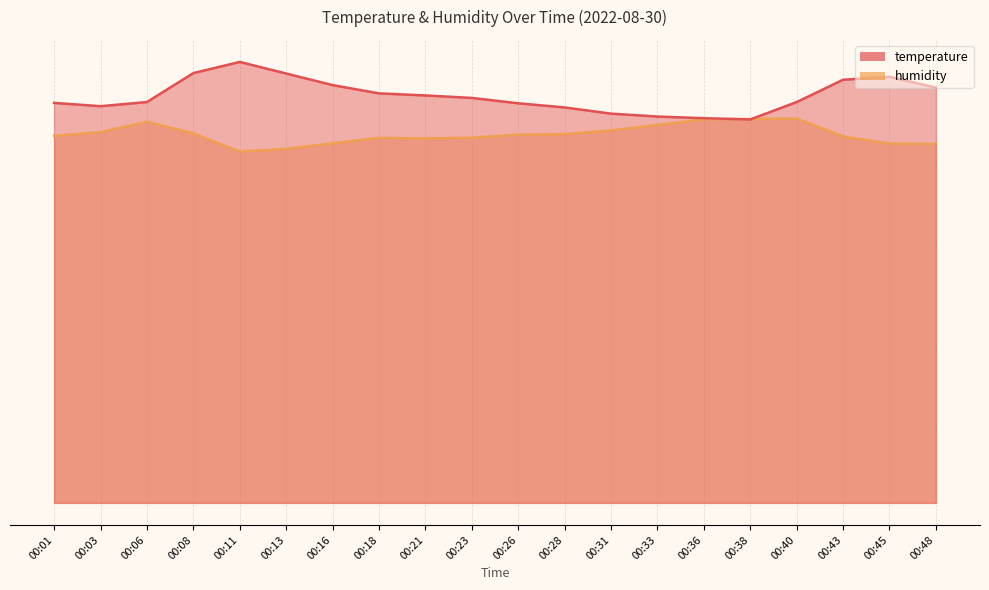

The humidity series shows 89.3 at 00:08. True or false?

True